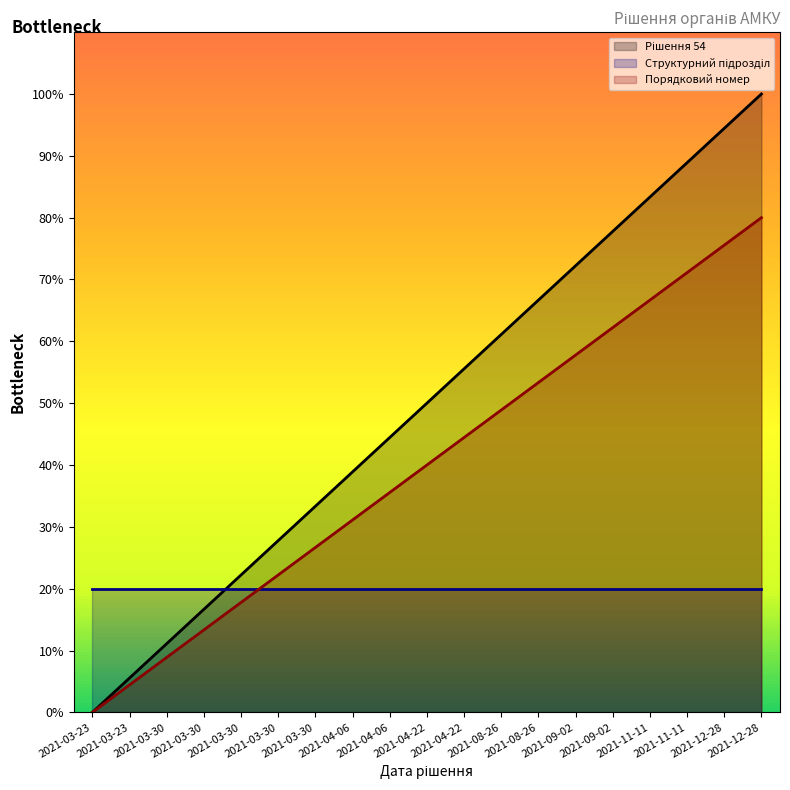

At how many categories does at least one series exceed 8?

19